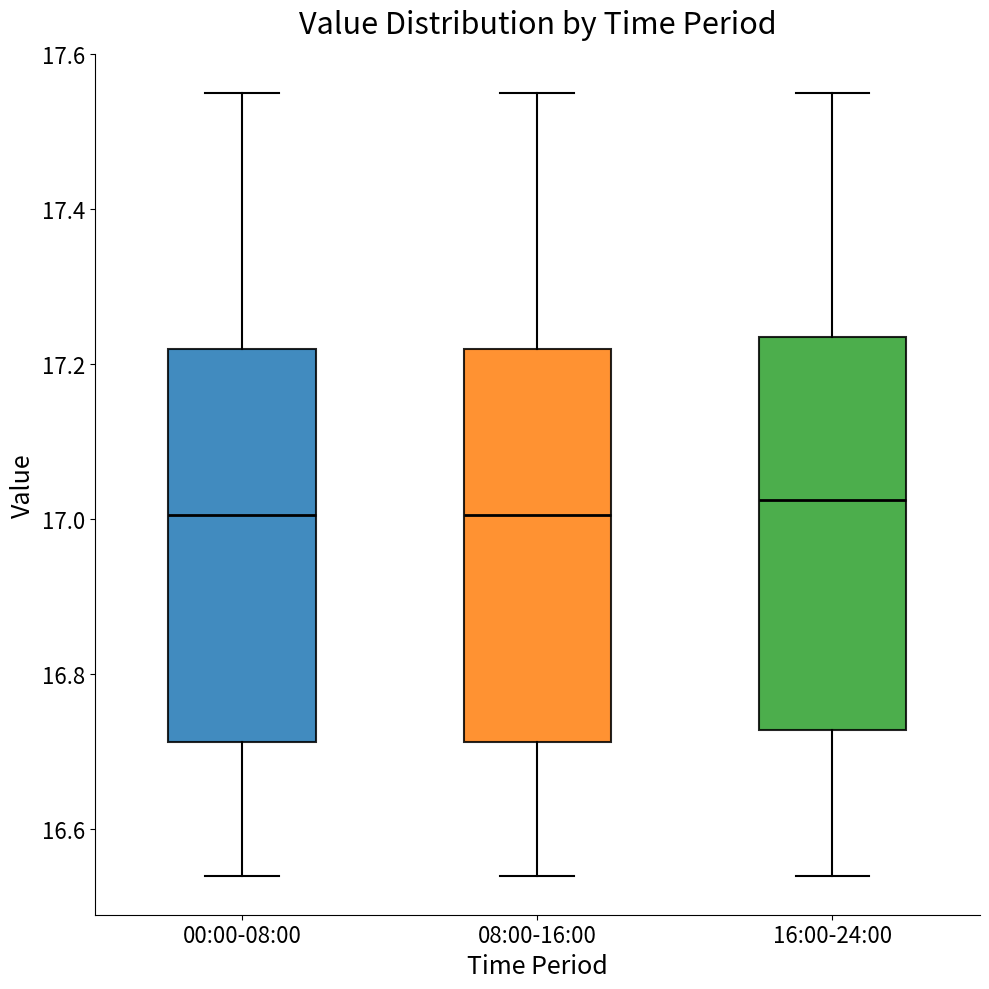

Reading left to right, transcribe this box plot: for each box, give where its median line is, the range the box spans, and where its two whiskers end, as read against the y-axis. The values are not printed on the chart, so give them approximately, as read against the axis.

00:00-08:00: median 17.00, box 16.72 to 17.22, whiskers 16.54 to 17.56
08:00-16:00: median 17.00, box 16.72 to 17.22, whiskers 16.54 to 17.56
16:00-24:00: median 17.02, box 16.72 to 17.24, whiskers 16.54 to 17.56